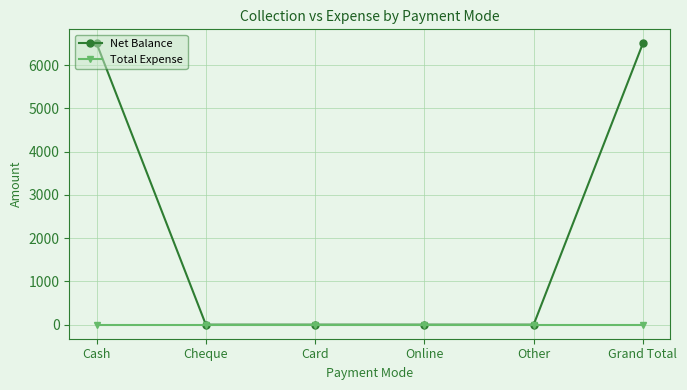

How many categories are shown in the chart?

6